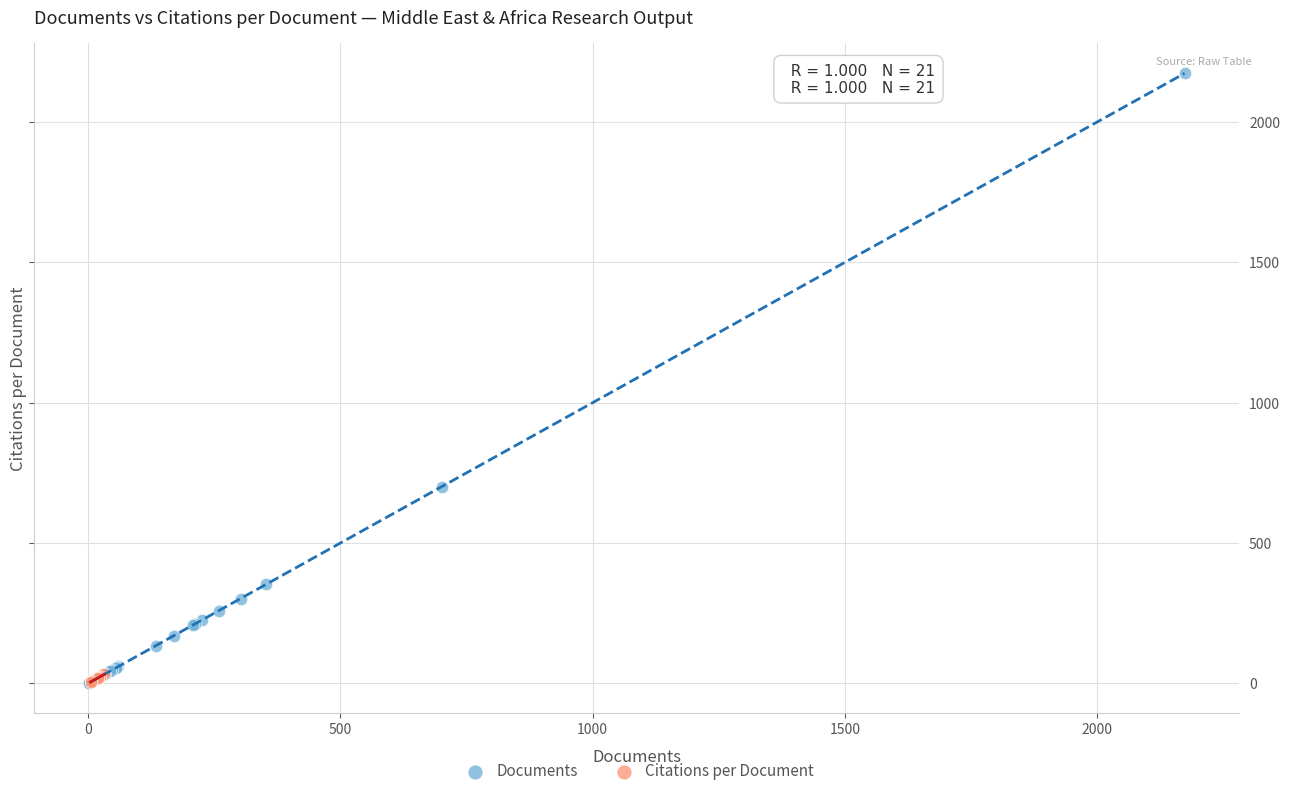

Which series reaches the maximum Y coordinate?

Documents